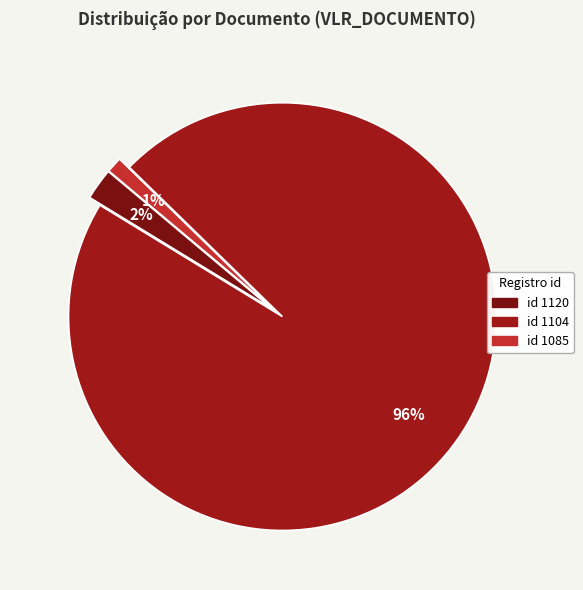

How many slices are in this pie chart?

3